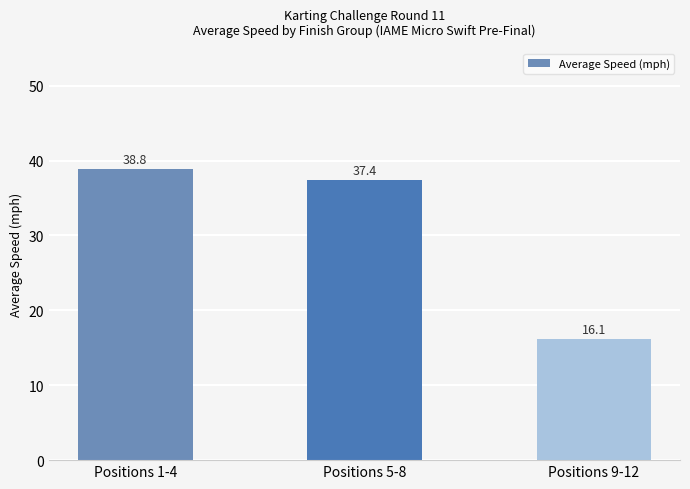

How many data points are less than 37?

1